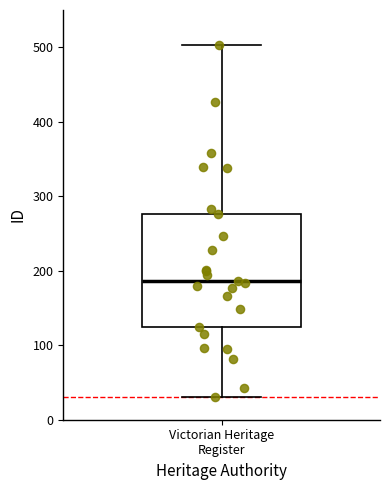

Transcribe this box plot: give where the median line is, the range the box spans, and where the two whiskers end, as read against the y-axis. The values are not printed on the chart, so give them approximately, as read against the axis.

median 190, box 120 to 280, whiskers 30 to 500